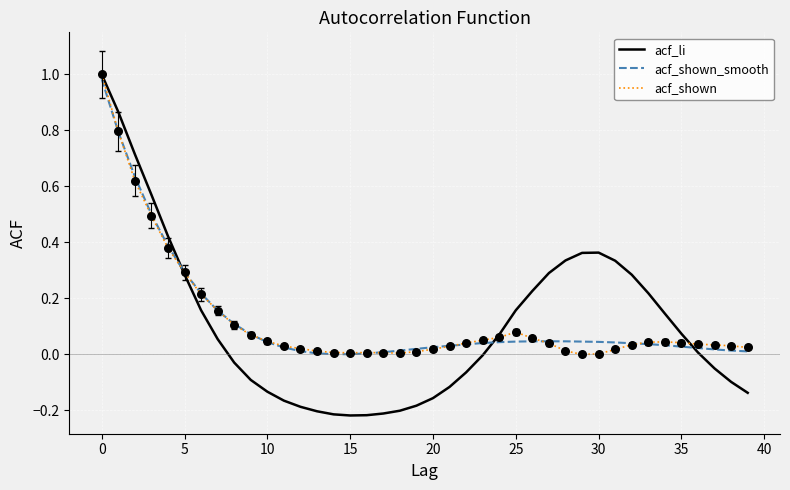

Which series has the widest spread of values?

acf_li